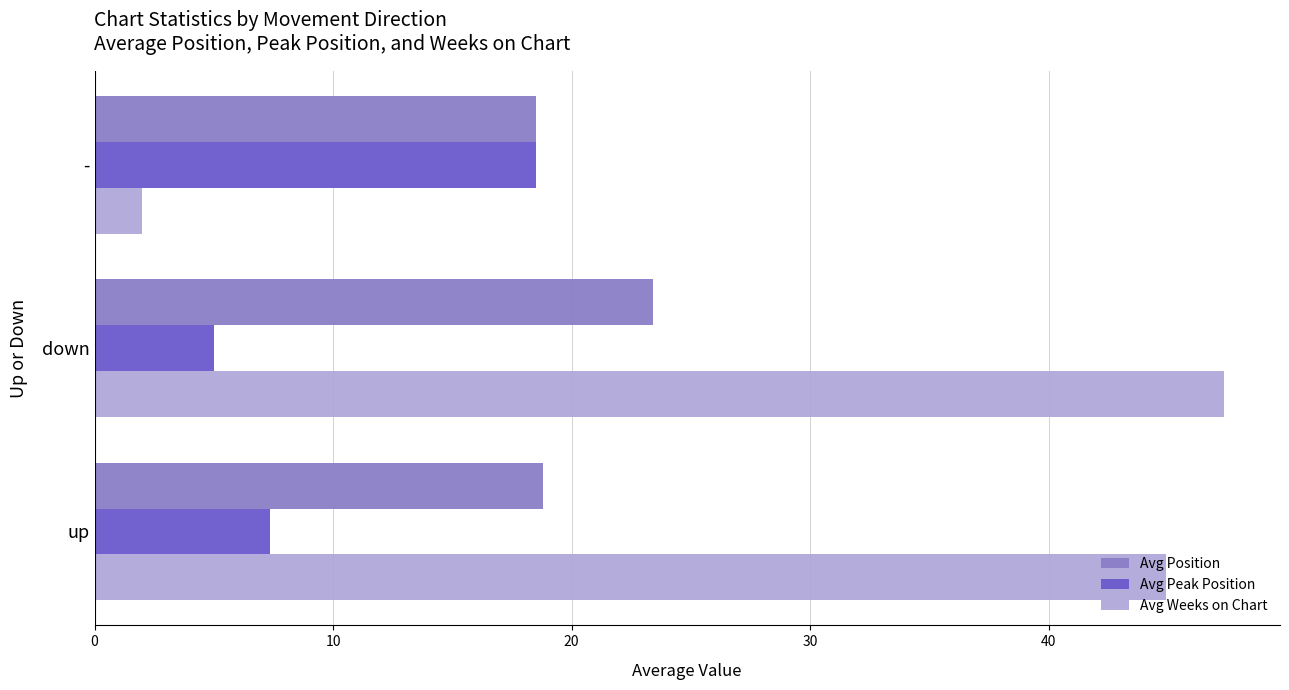

At which label does Avg Position reach its peak?

down